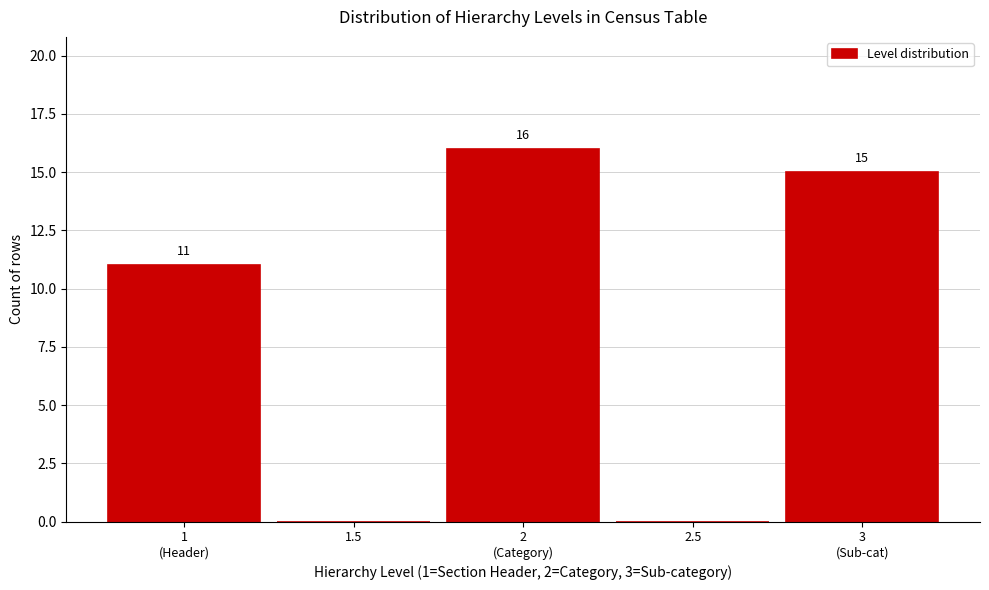

True or false: the data shows 0 at 1.5.

True